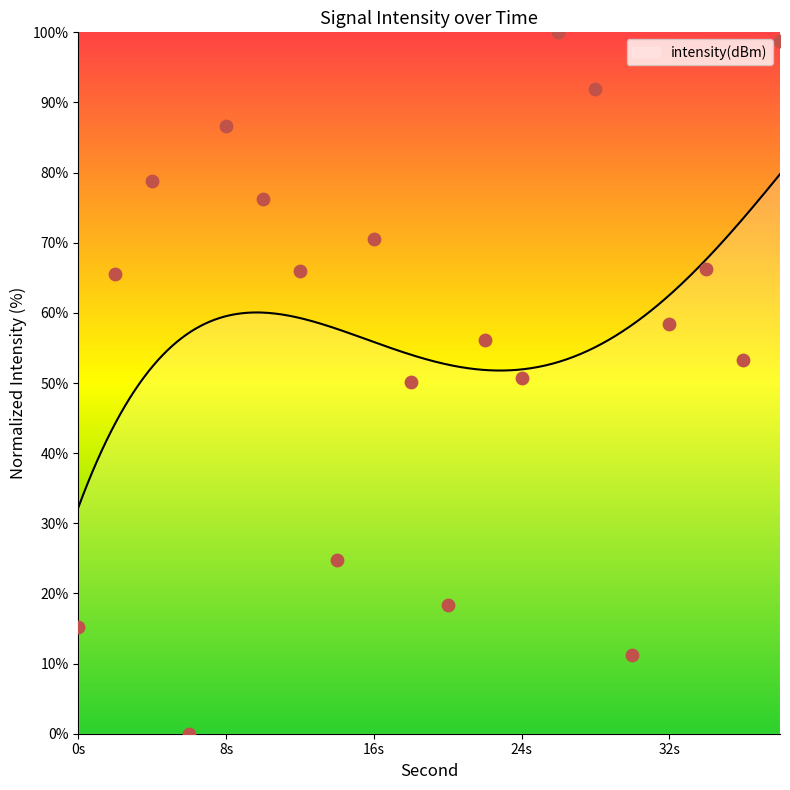

What is the minimum value for intensity(dBm)?

32.3